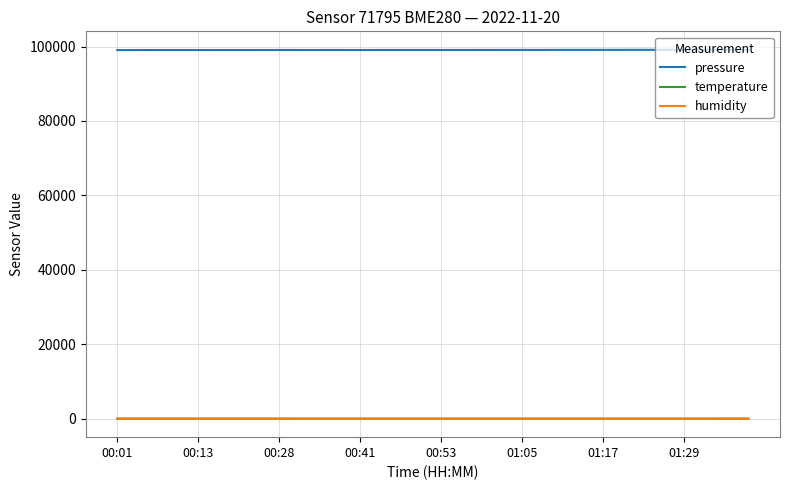

What is the maximum value for pressure?

99126.9